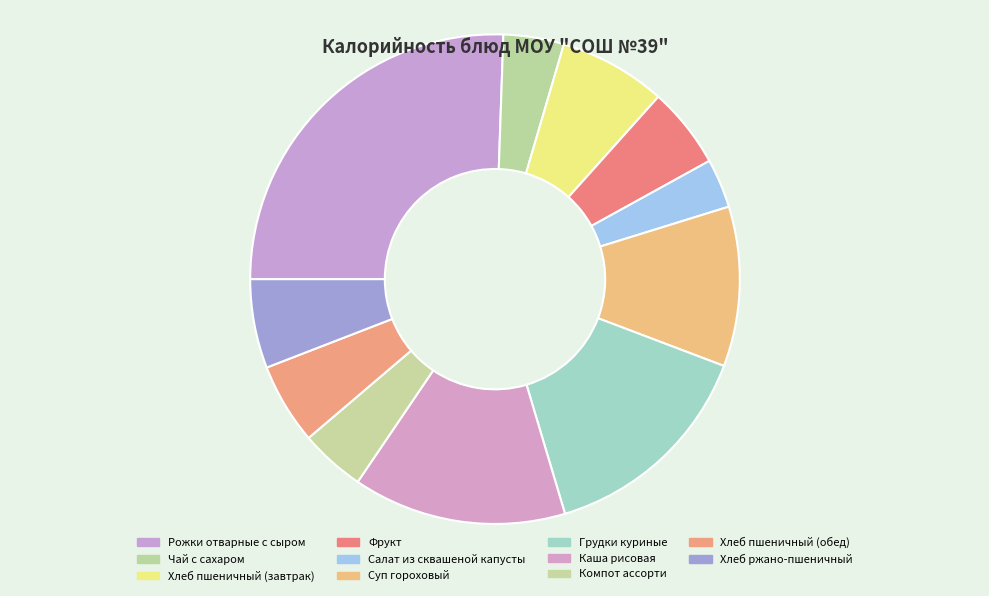

Combined, what portion of the pie is Хлеб ржано-пшеничный and Хлеб пшеничный (завтрак)?

13.0%